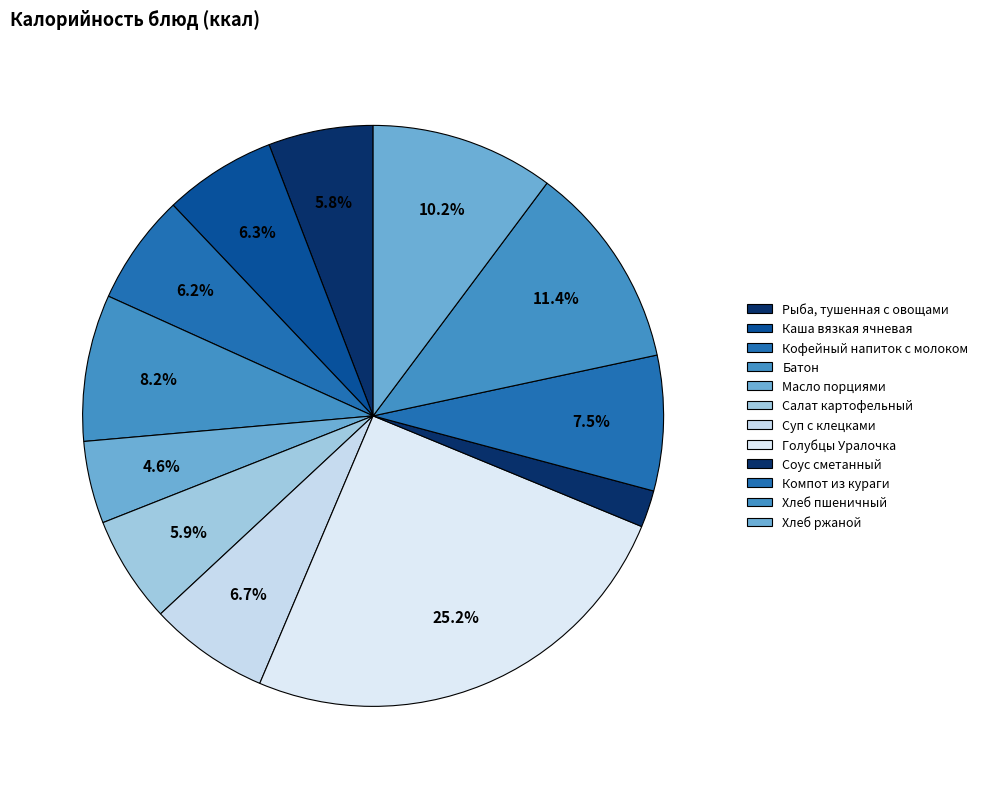

To the nearest percent, what is the average slice percentage?

8%